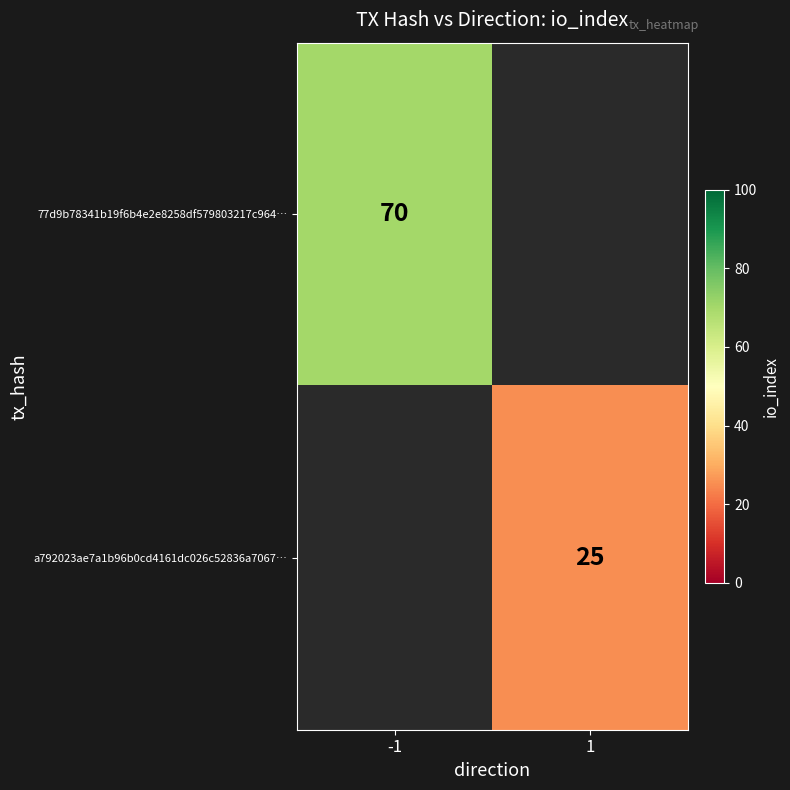

True or false: a792023ae7a1b96b0cd4161dc026c52836a7067… has a value of 14.3 at 1.

False